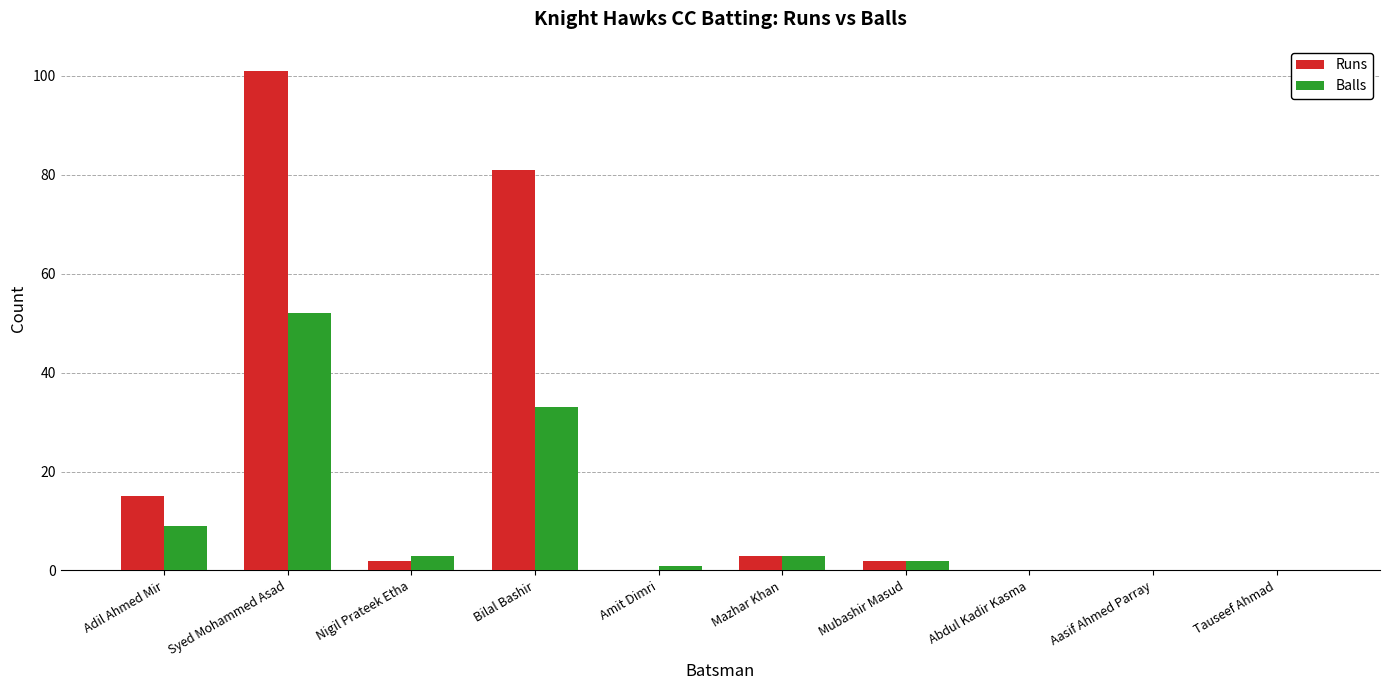

At which category is the sum across all series the highest?

Syed Mohammed Asad